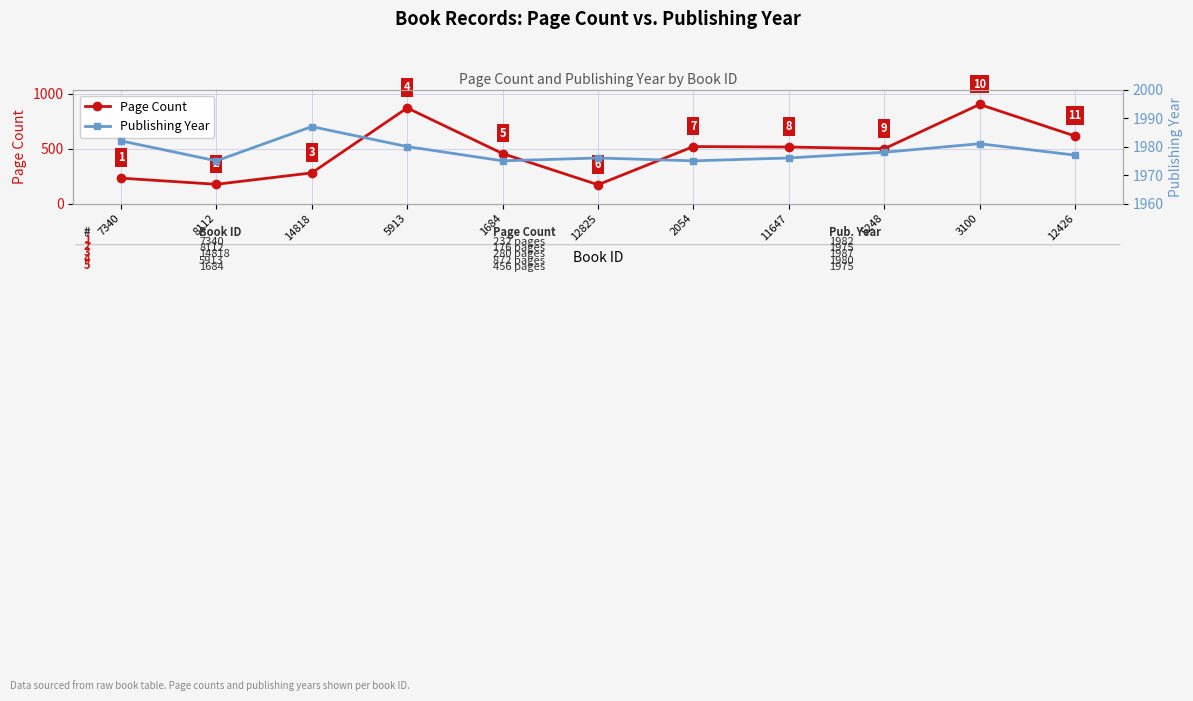

Which category has the highest value across all series?

14818